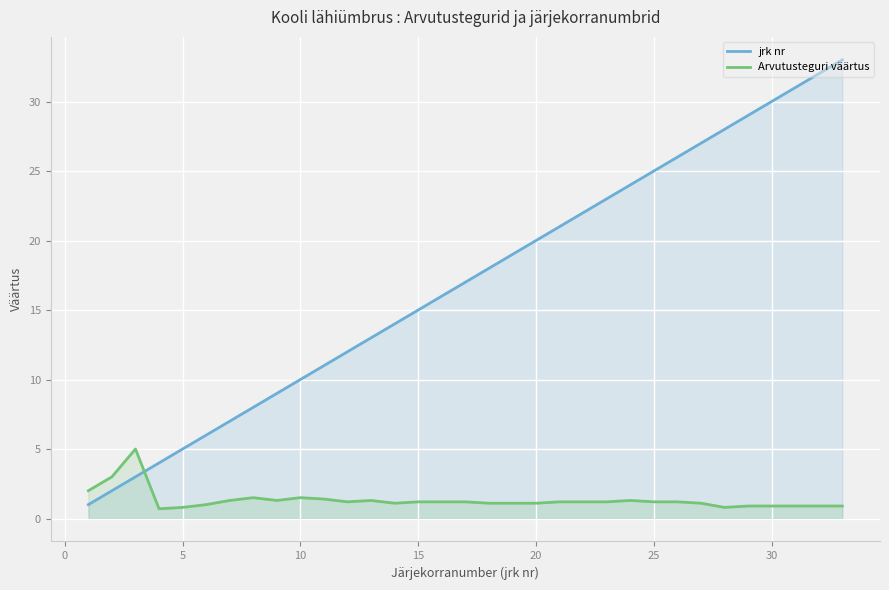

How many data points in jrk nr are less than 17?

16